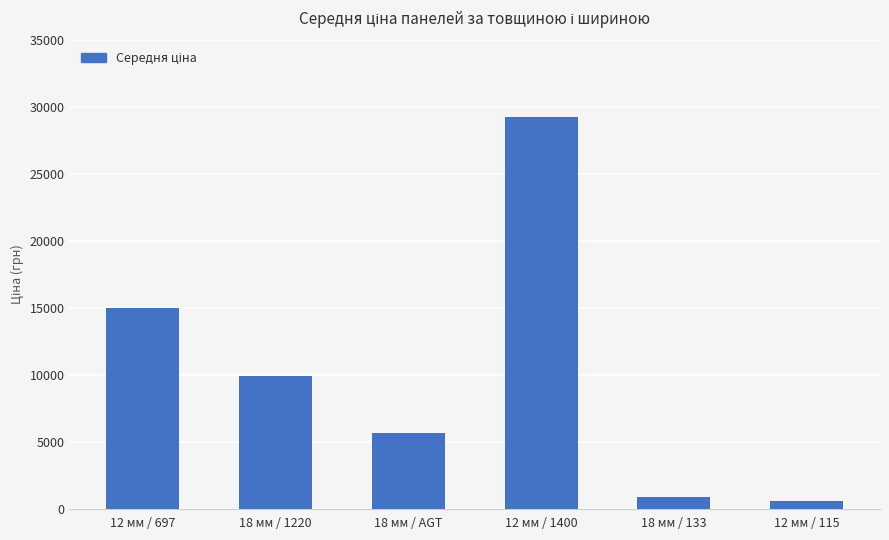

What is the label of the 2nd bar from the left?

18 мм / 1220